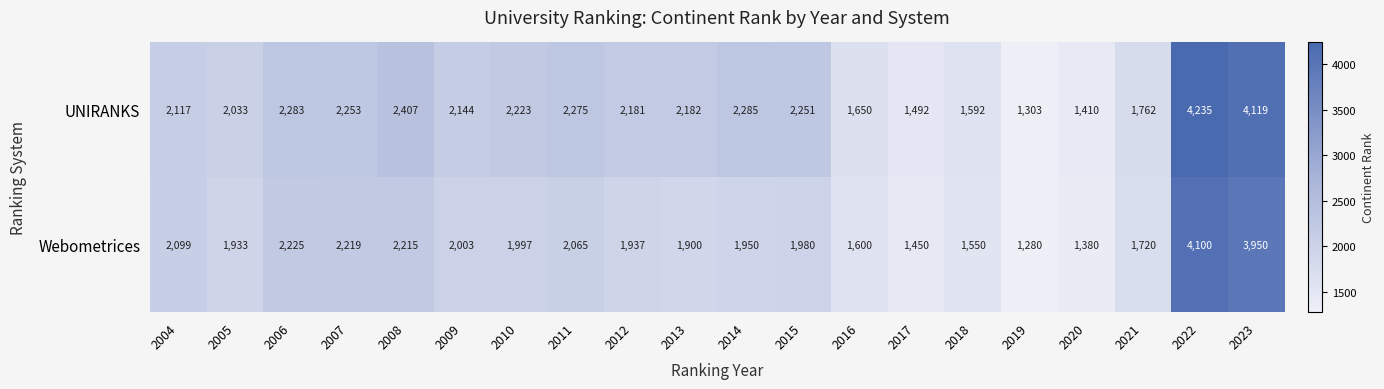

Which category has the lowest value across all series?

2019